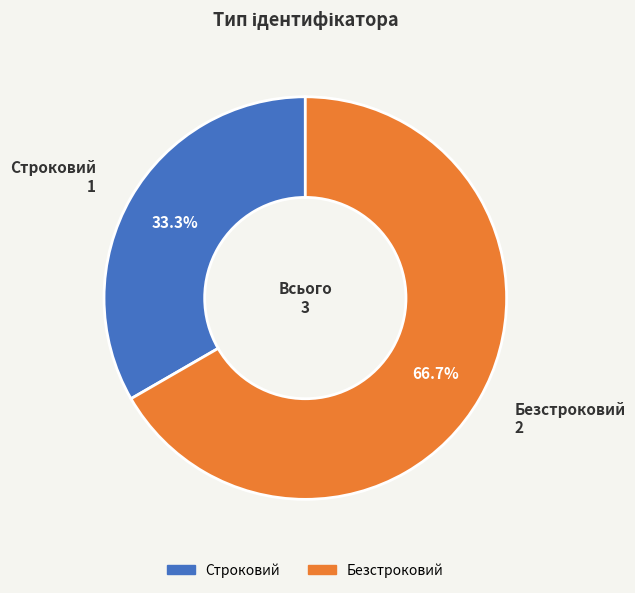

The Безстроковий slice represents 59% of the pie. True or false?

False